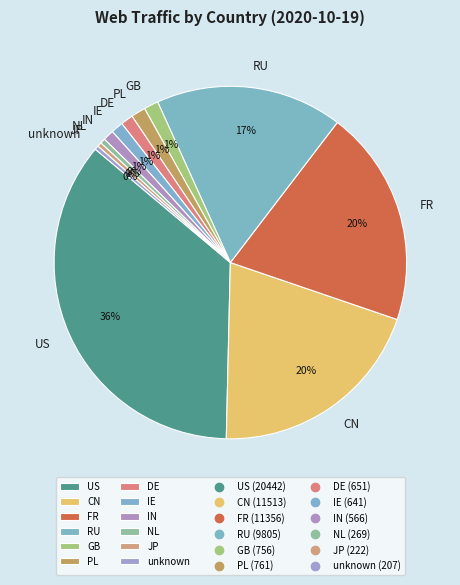

The CN slice represents 6% of the pie. True or false?

False